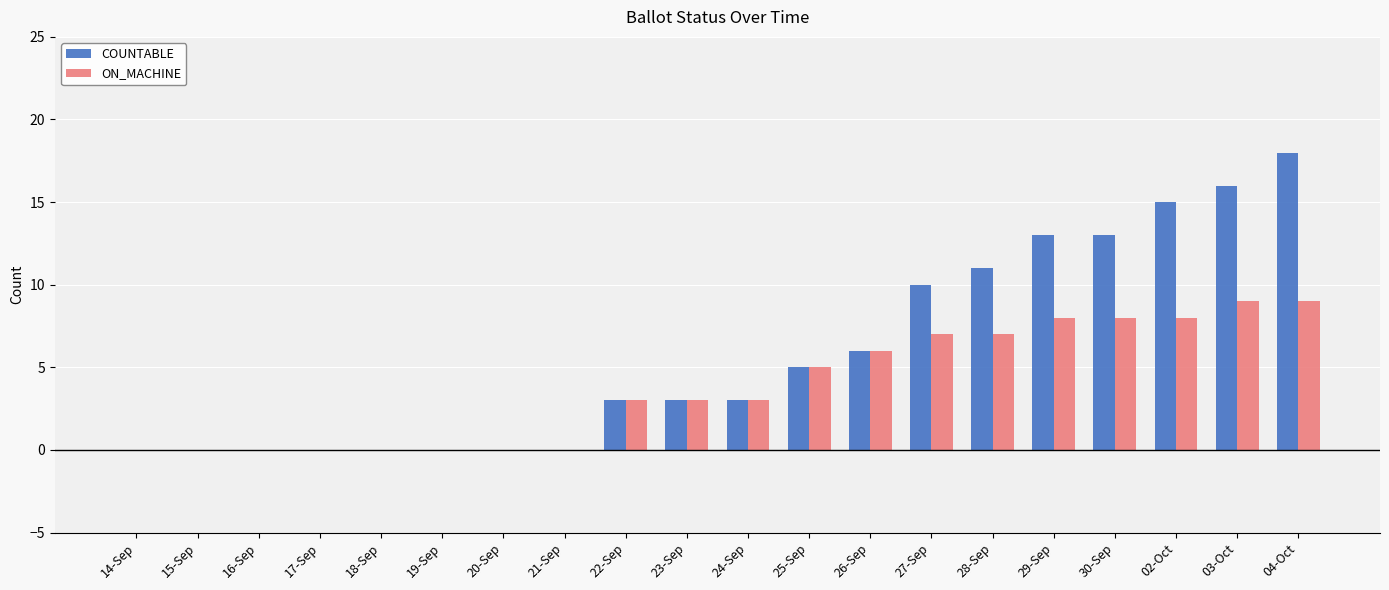

How many categories are shown in the chart?

20